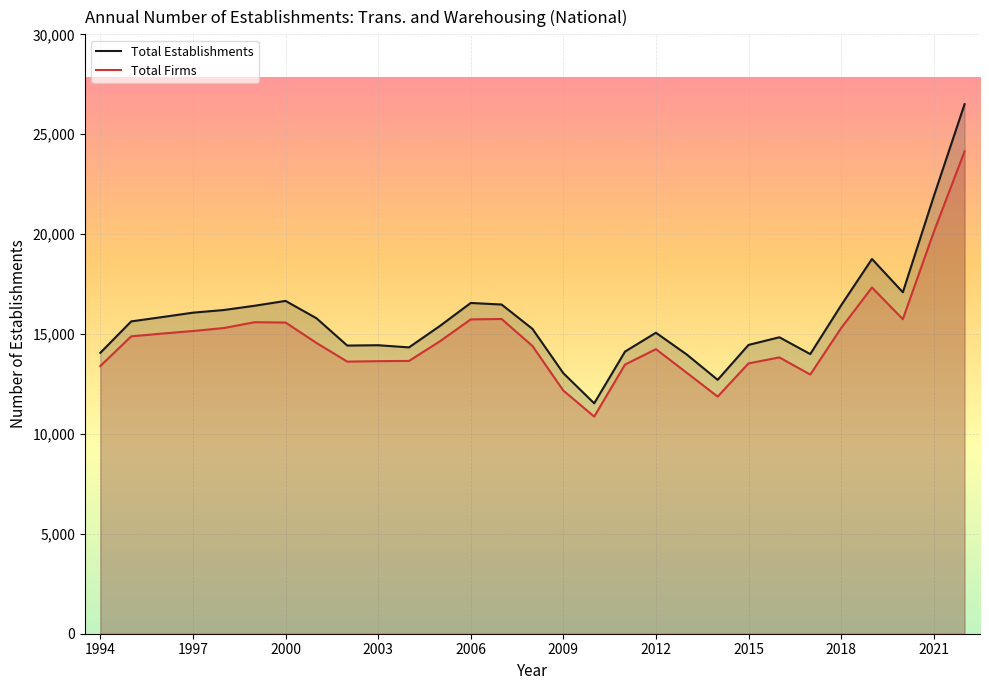

How many categories are shown in the chart?

29